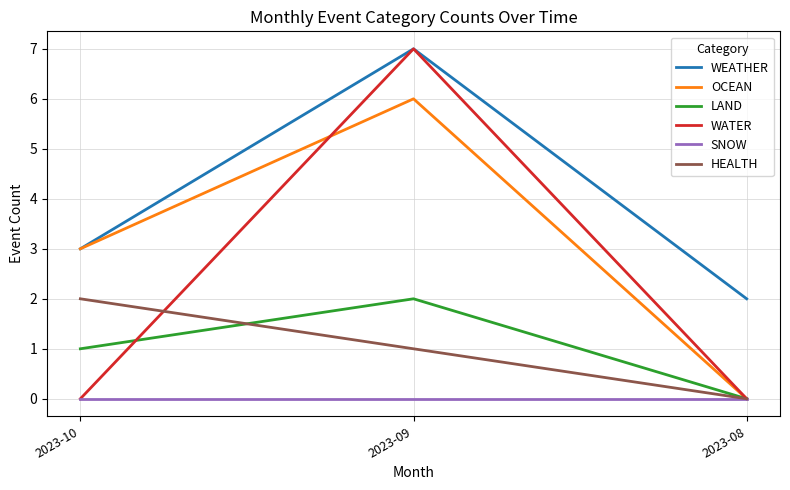

At which category is the sum across all series the highest?

2023-09